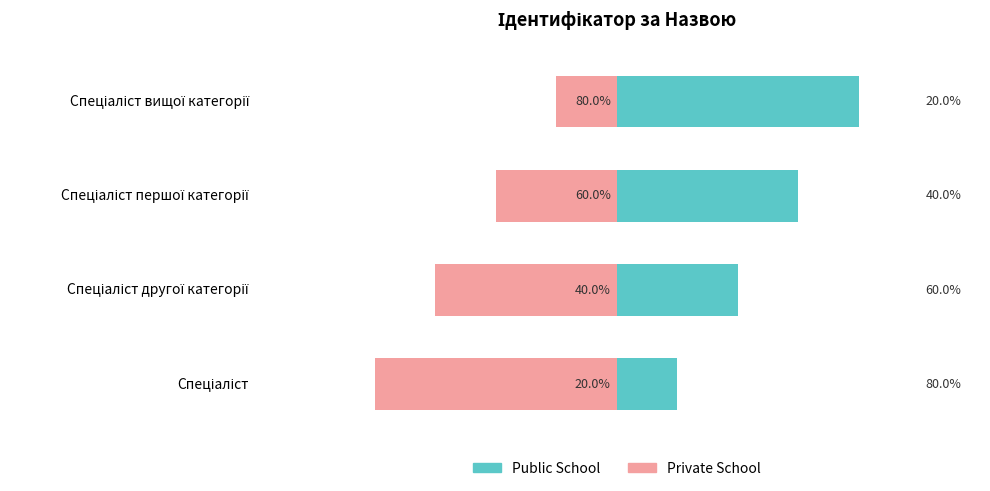

How many bars are there in each group?

2